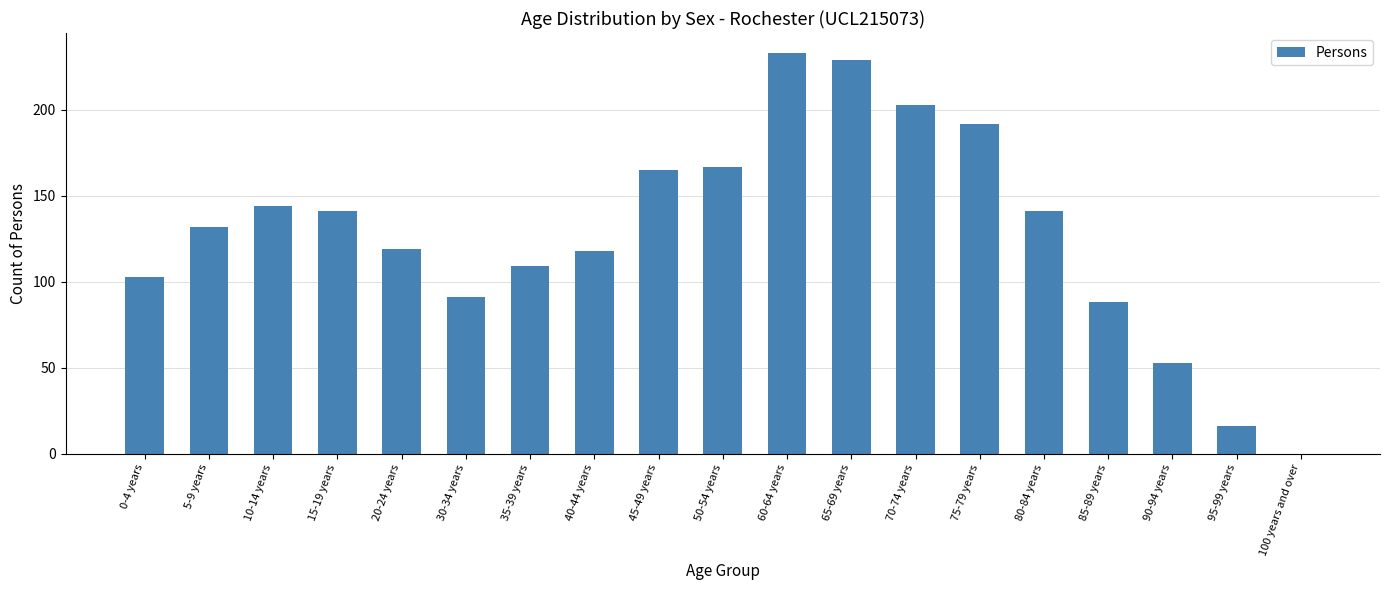

Where is the data nearest to the value 116?

40-44 years